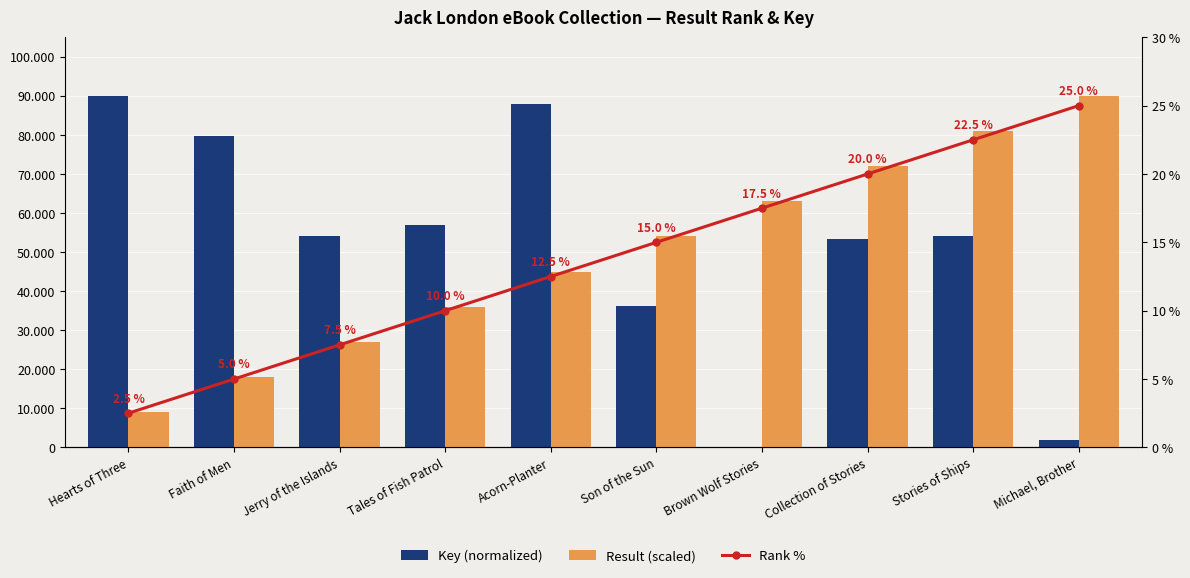

Reading right to left, what are all the values shown in this chart?

Key (normalized): 1801.2	54222.6	53335.2	0.0	36313.4	87800.5	56914.1	54070.3	79641.1	90000.0
Result (scaled): 90000.0	81000.0	72000.0	63000.0	54000.0	45000.0	36000.0	27000.0	18000.0	9000.0
Rank %: 25.0	22.5	20.0	17.5	15.0	12.5	10.0	7.5	5.0	2.5